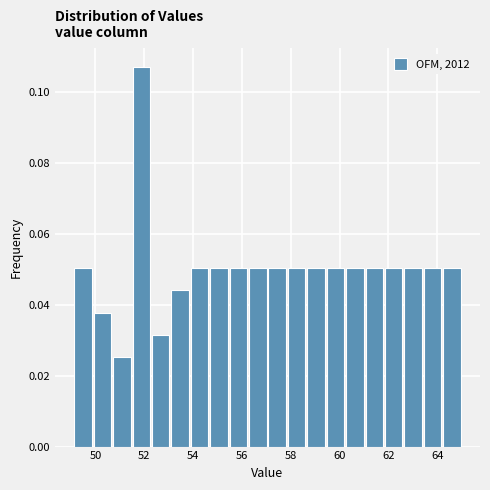

Around what value on the x-axis is the tallest bar? Give the approximate position of its centre, as read against the axis.

51.8